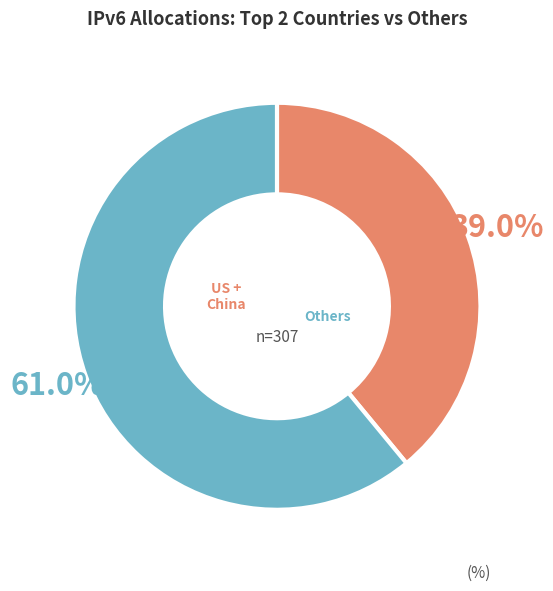

What portion of the pie excludes US + China?

61.0%